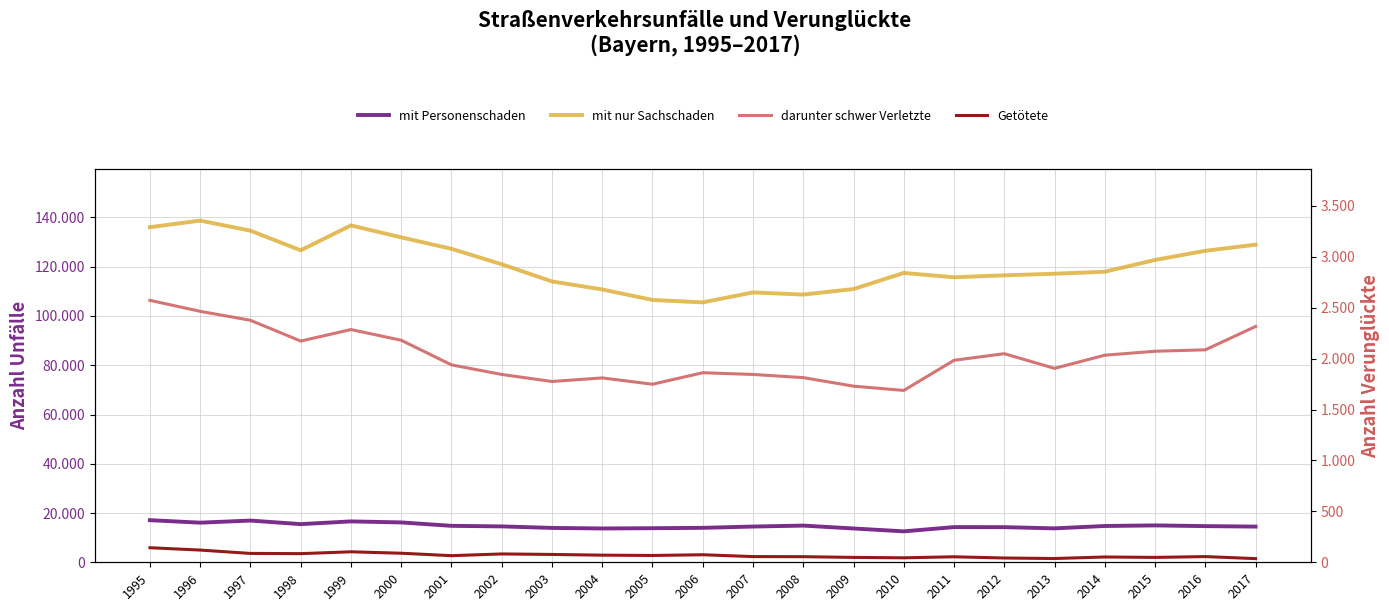

True or false: darunter schwer Verletzte and mit nur Sachschaden intersect in this chart.

False